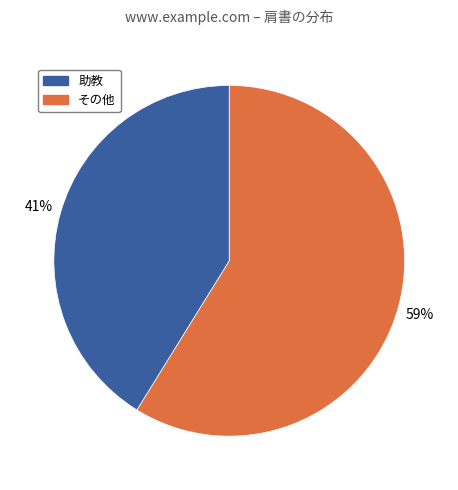

To the nearest percent, what is the average slice percentage?

50%